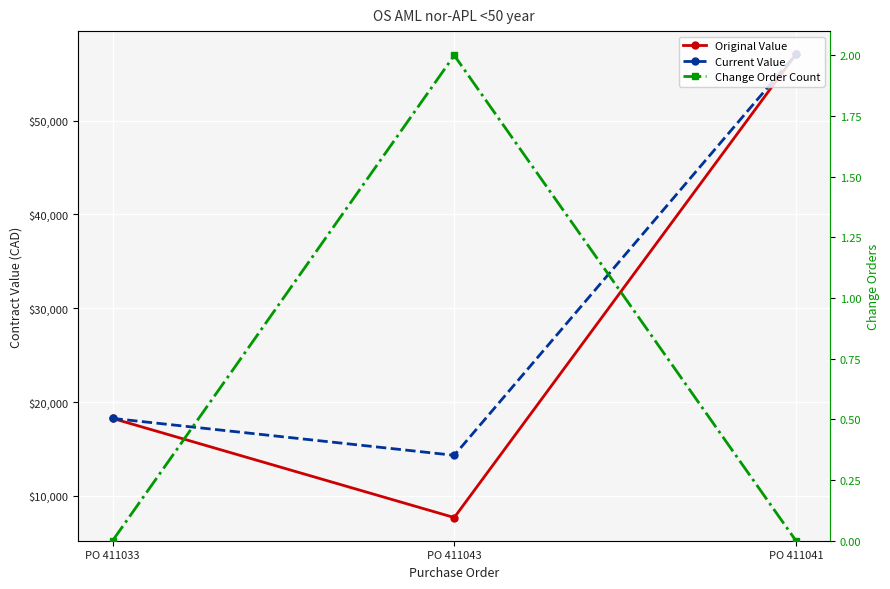

Reading left to right, list all the values displayed in this chart.

Original Value: 18252.8	7680.0	57076.0
Current Value: 18252.8	14316.0	57076.0
Change Order Count: 0.0	2.0	0.0